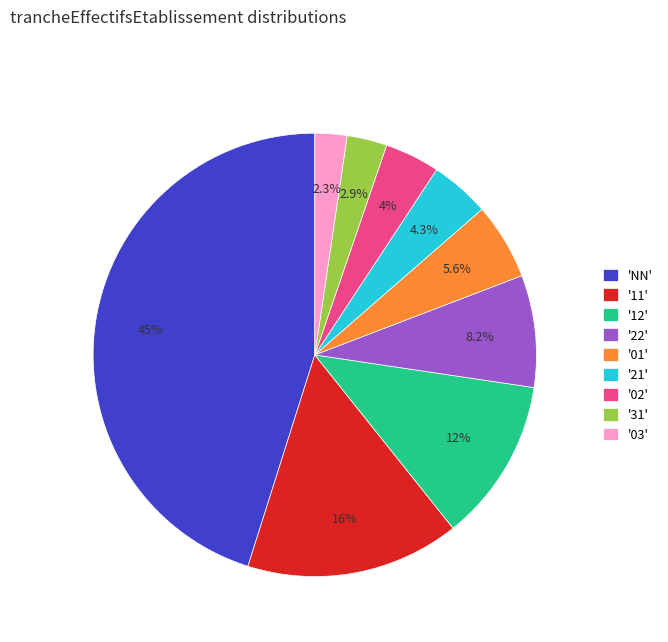

To the nearest percent, what is the difference between the largest and smallest slice percentages?

43%